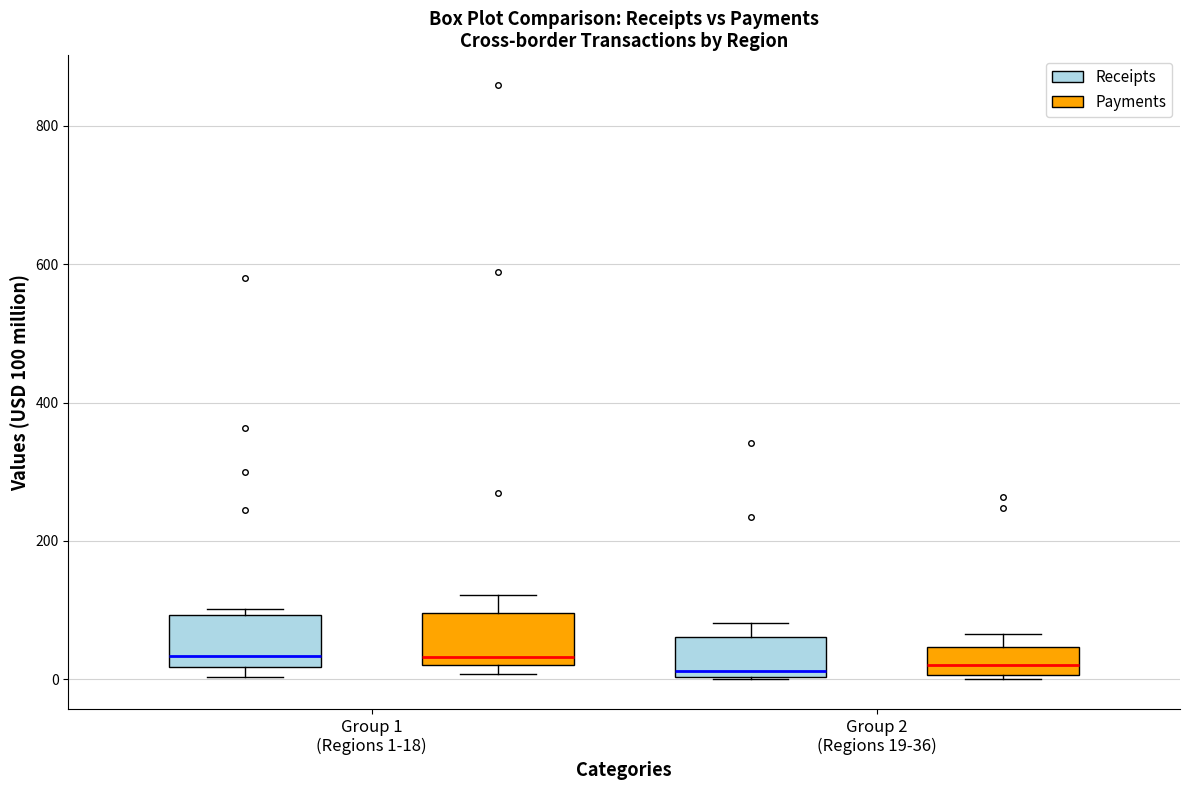

Reading left to right, read every box against the y-axis: the position of its median line, the range the box covers, and the ends of its whiskers. The values are not printed on the chart, so give them approximately, as read against the axis.

Group 1 (Regions 1-18) (Receipts): median 40, box 20 to 100, whiskers 0 to 100 (just above the box's upper edge)
Group 1 (Regions 1-18) (Payments): median 40, box 20 to 100, whiskers 0 to 120
Group 2 (Regions 19-36) (Receipts): median 20, box 0 to 60, whiskers 0 to 80
Group 2 (Regions 19-36) (Payments): median 20, box 0 to 40, whiskers 0 to 60